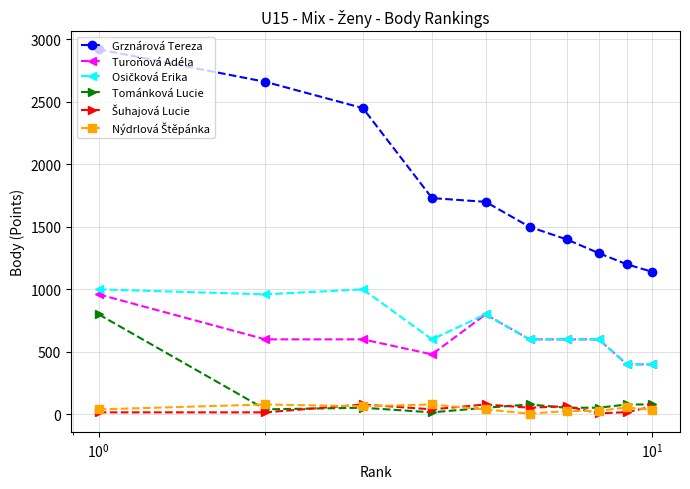

True or false: Tománková Lucie and Grznárová Tereza cross at least once.

False